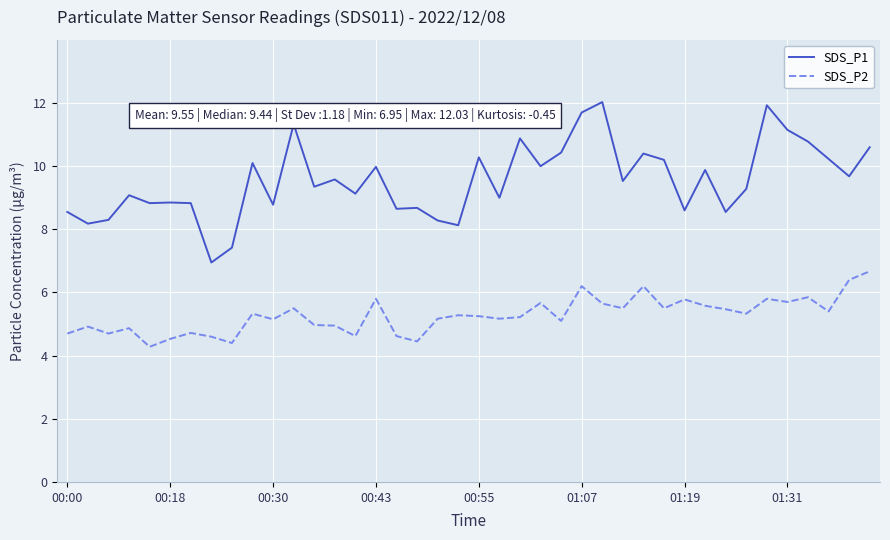

Which series has the widest spread of values?

SDS_P1